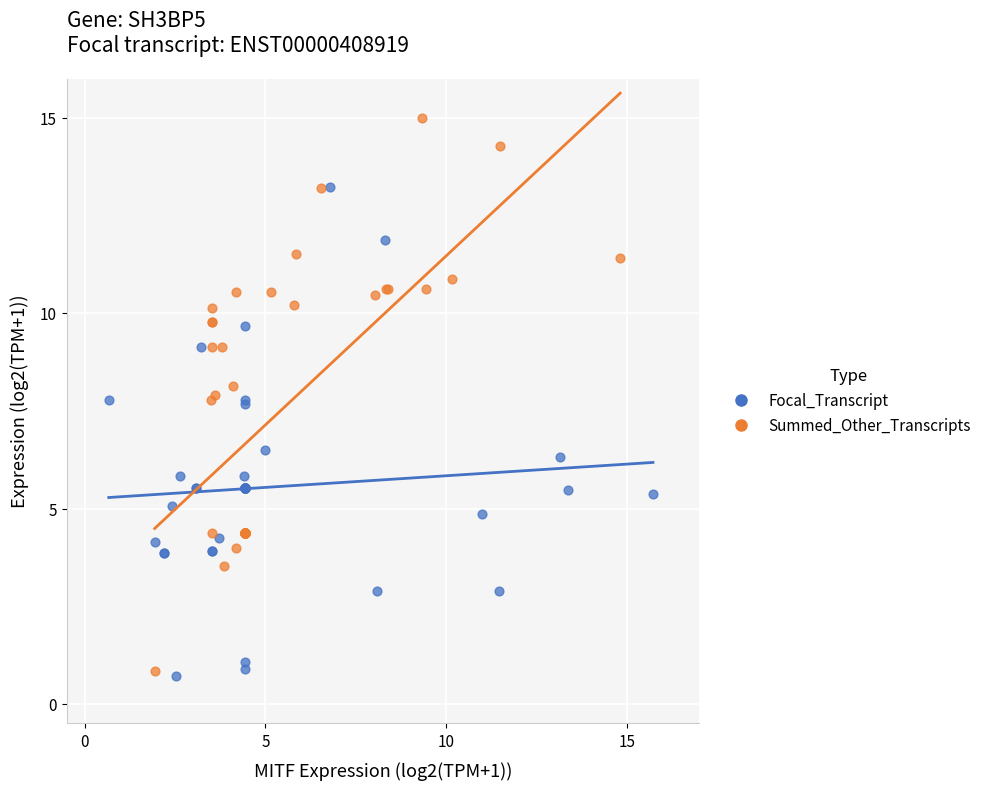

Which series contains the highest Y value?

Summed_Other_Transcripts